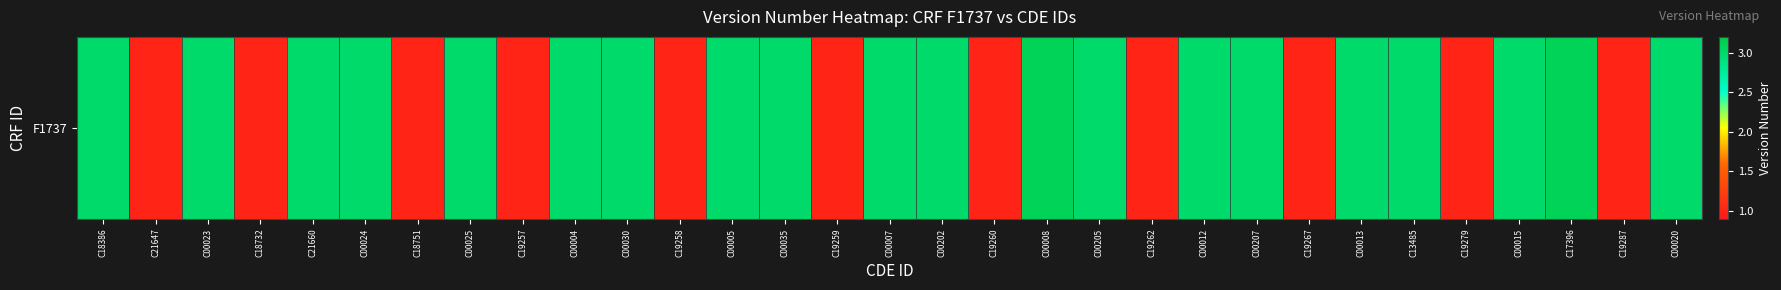

List the labels in order of value, largest first.

C00008, C17396, C18386, C00023, C21660, C00024, C00025, C00004, C00030, C00005, C00035, C00007, C00202, C00205, C00012, C00207, C00013, C13485, C00015, C00020, C21647, C18732, C18751, C19257, C19258, C19259, C19260, C19262, C19267, C19279, C19287